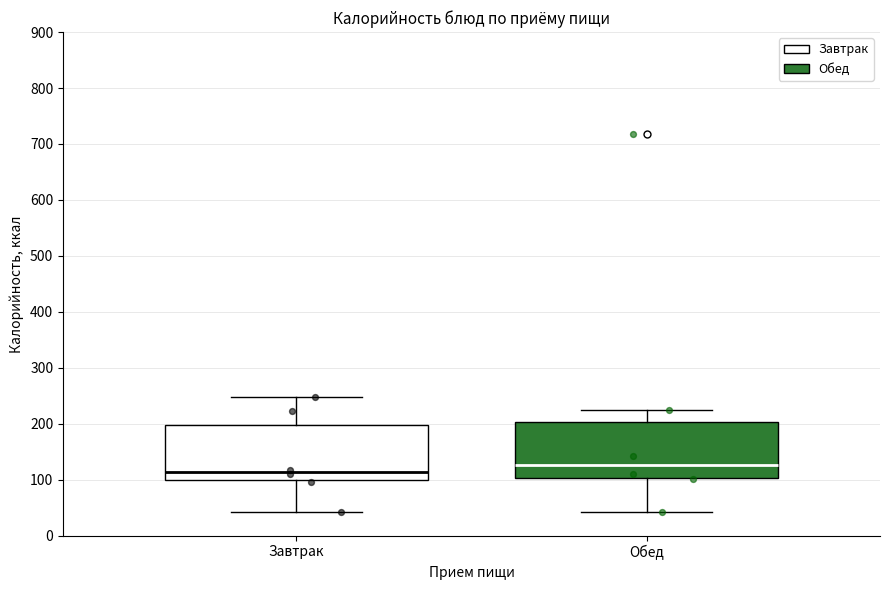

Reading left to right, read every box against the y-axis: the position of its median line, the range the box covers, and the ends of its whiskers. The values are not printed on the chart, so give them approximately, as read against the axis.

Завтрак: median 110, box 100 to 200, whiskers 40 to 250
Обед: median 130, box 100 to 200, whiskers 40 to 220